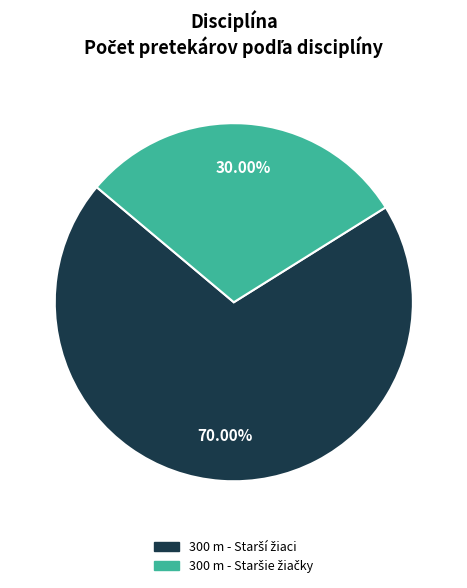

Does any single category account for the majority?

Yes